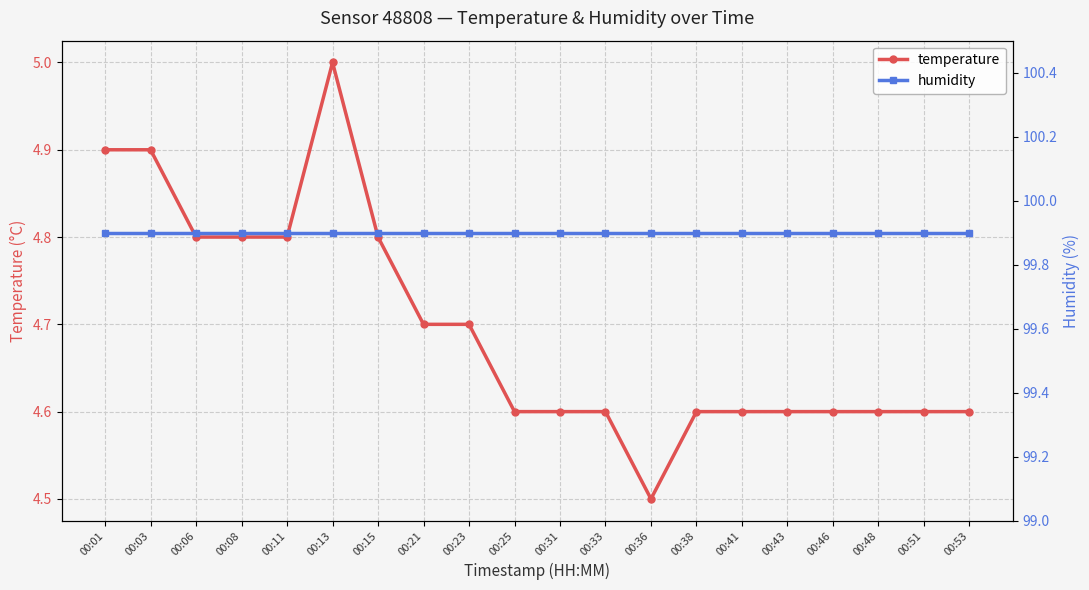

What is the difference between the maximum and minimum values in the temperature series?

0.5